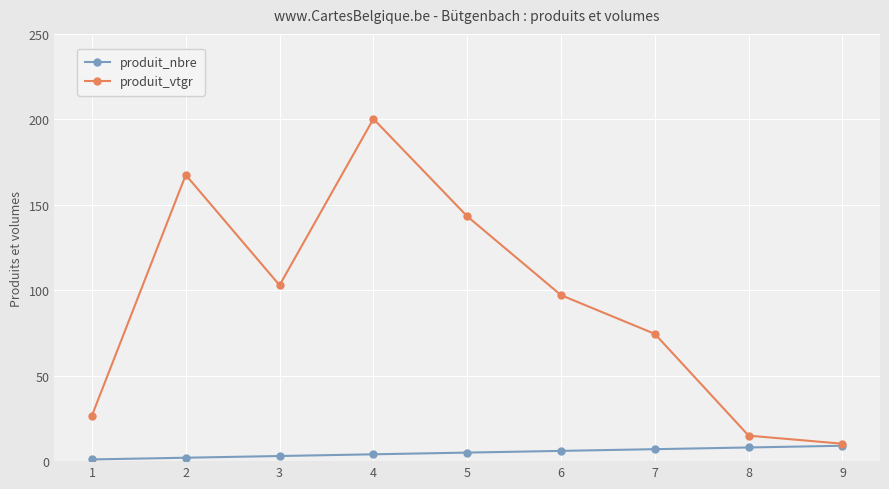

True or false: produit_nbre has a value of 1.0 at 1.

True